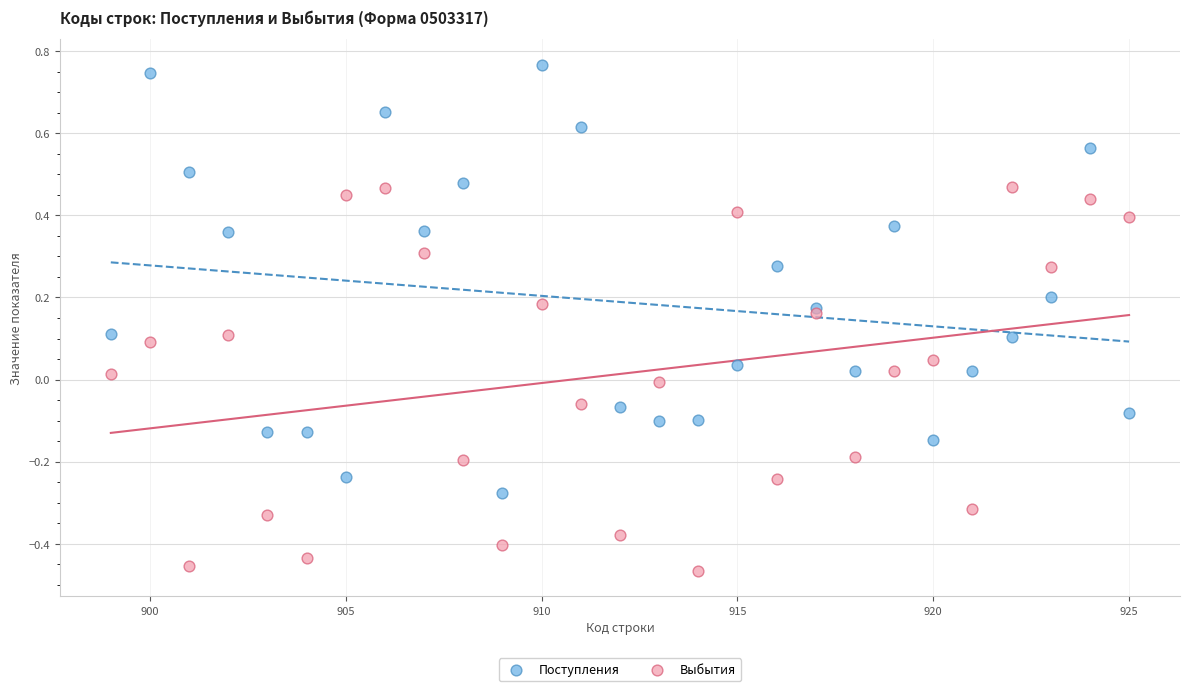

Which series contains the highest Y value?

Поступления